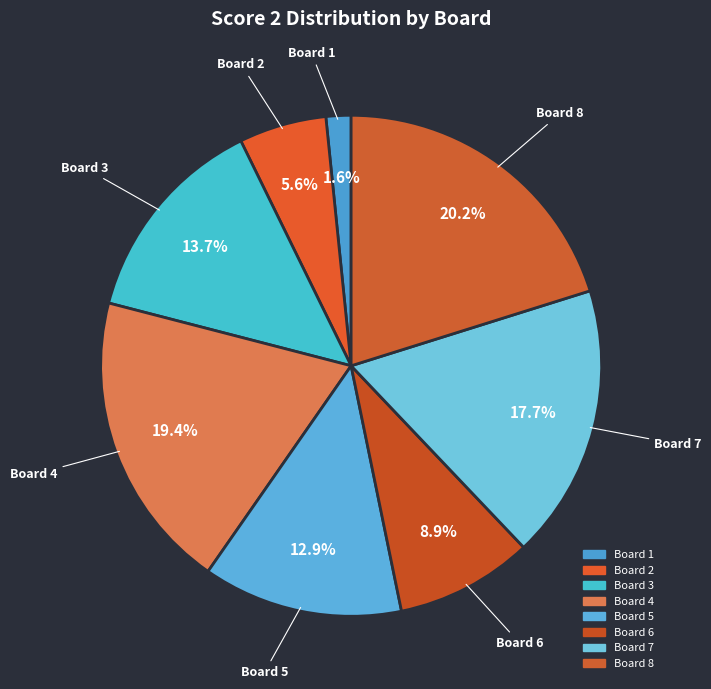

Is it true that Board 6 is 9% of the pie?

True